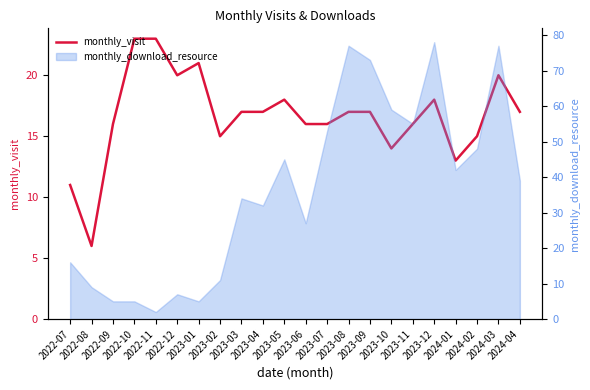

Reading left to right, transcribe all the data shown in this chart.

2022-07=11	2022-08=6	2022-09=16	2022-10=23	2022-11=23	2022-12=20	2023-01=21	2023-02=15	2023-03=17	2023-04=17	2023-05=18	2023-06=16	2023-07=16	2023-08=17	2023-09=17	2023-10=14	2023-11=16	2023-12=18	2024-01=13	2024-02=15	2024-03=20	2024-04=17